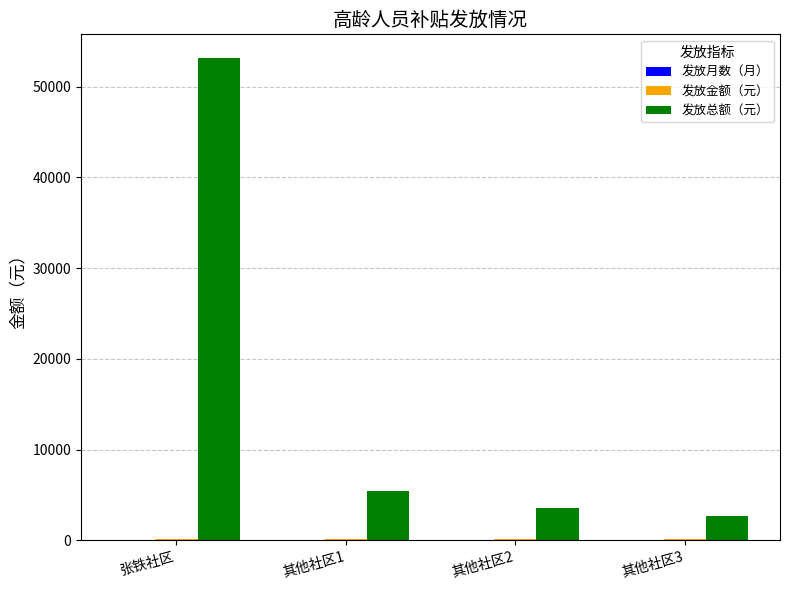

Between 张铁社区 and 其他社区2, which series saw the biggest shift?

发放总额（元）